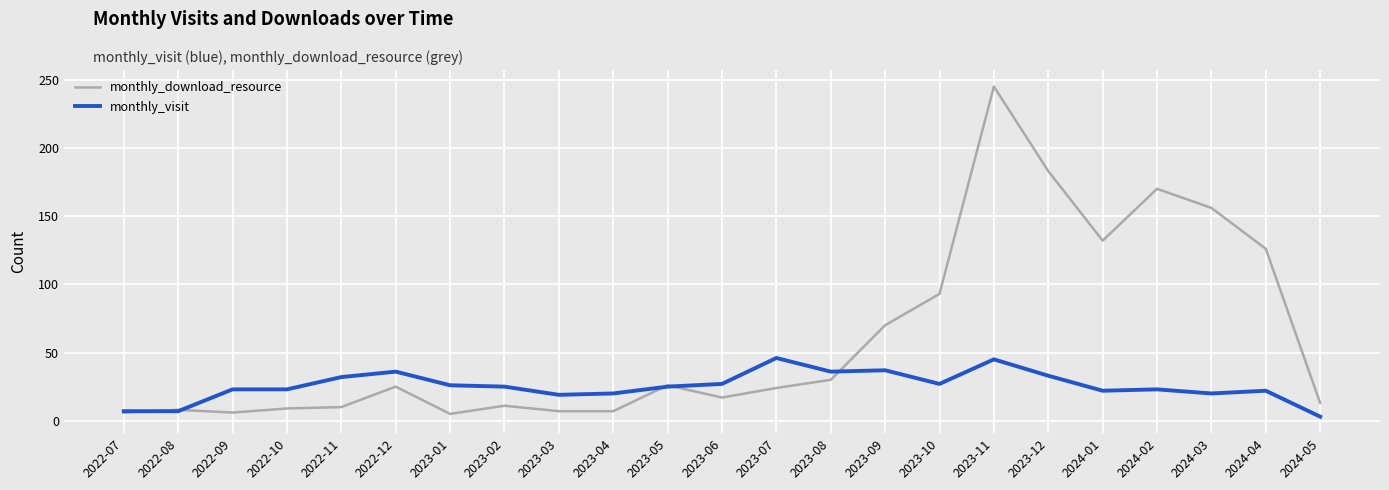

What is the minimum value shown in the chart?

3